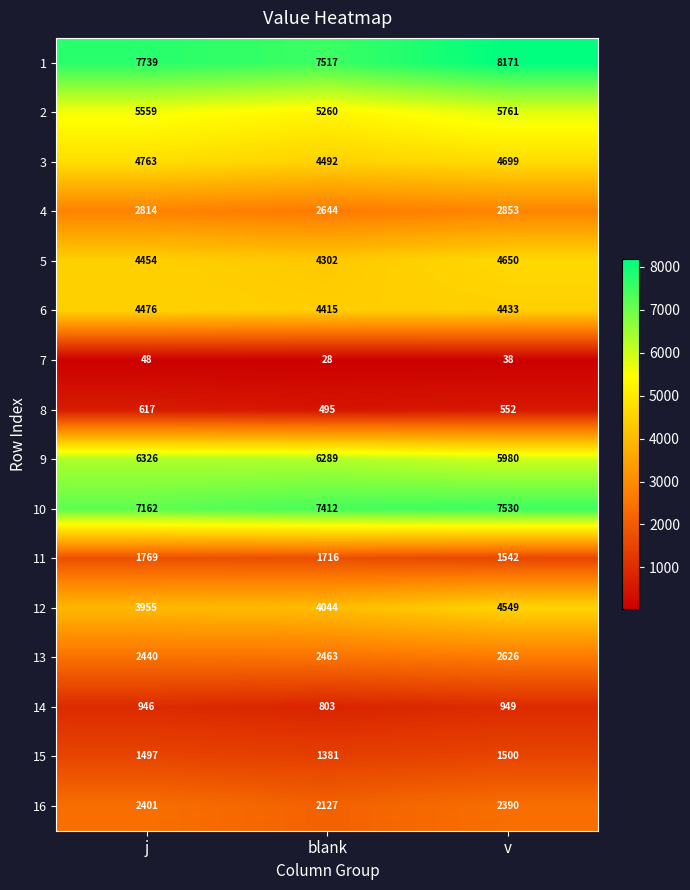

What is the maximum value for 1?

8171